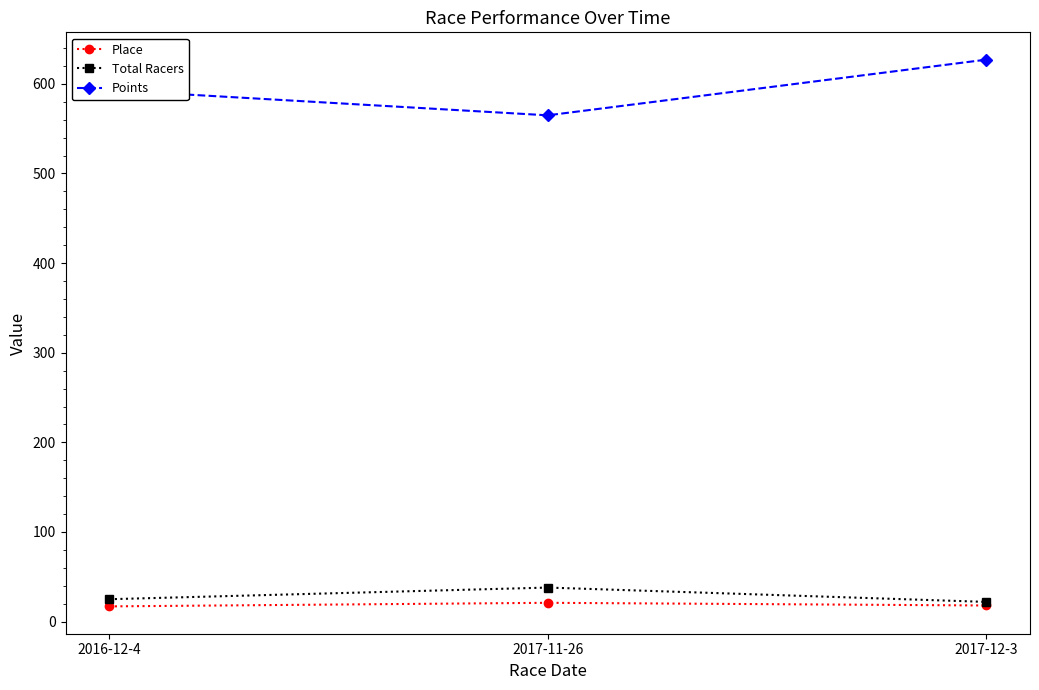

Is this an area chart (filled region under the line)?

No